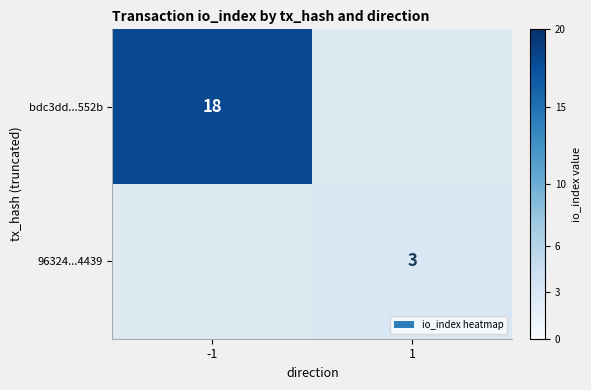

True or false: 96324...4439 has a value of 3 at 1.

True